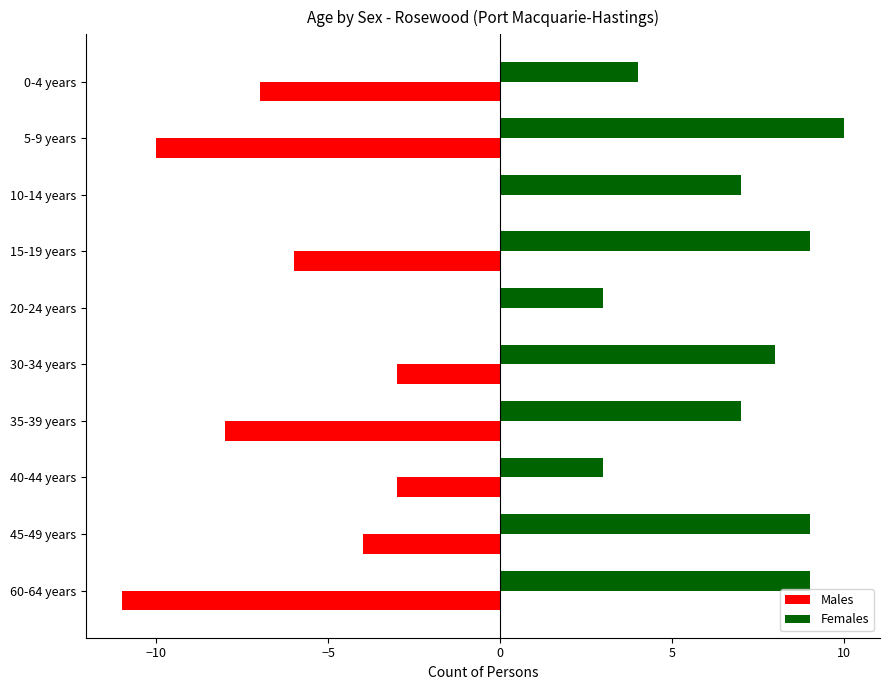

What is the maximum value shown in the chart?

10